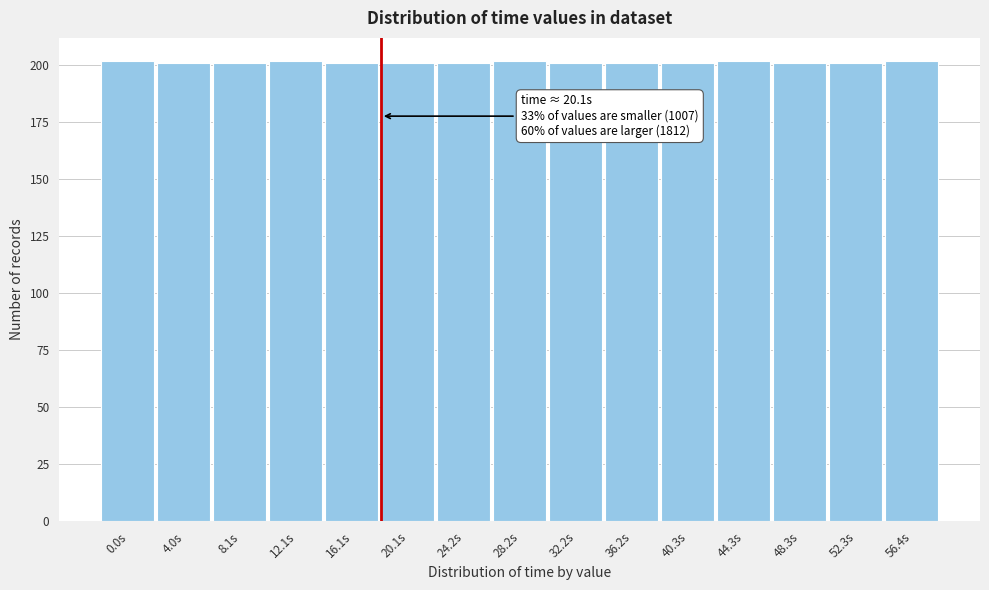

Reading left to right, transcribe all the data shown in this chart.

202	201	201	202	201	201	201	202	201	201	201	202	201	201	202